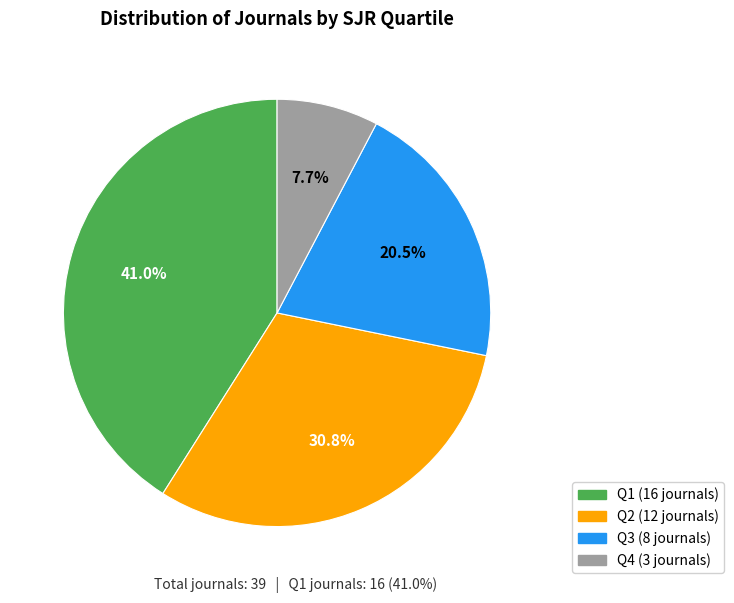

Do Q3 and Q1 together represent more than half of the pie?

Yes